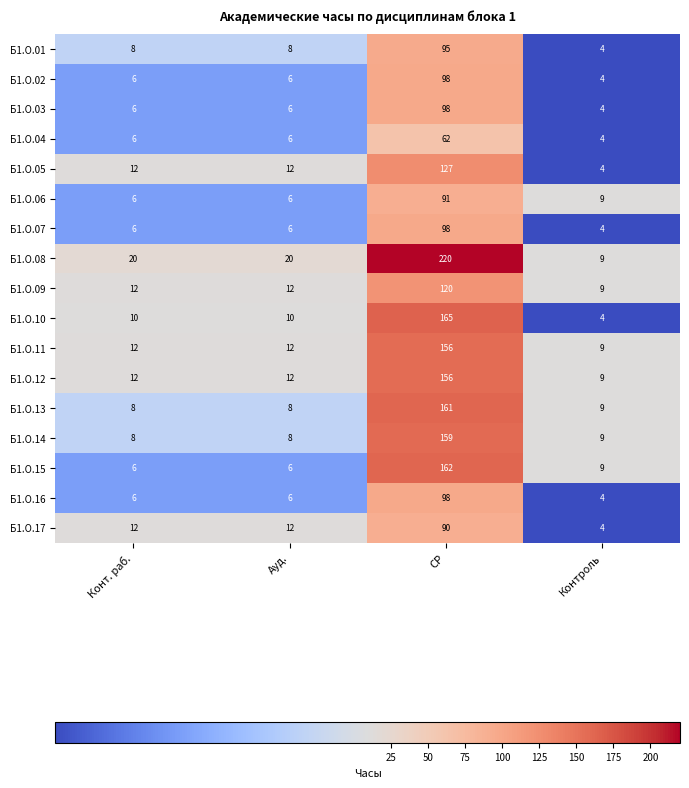

What is the minimum value for Б1.О.14?

8